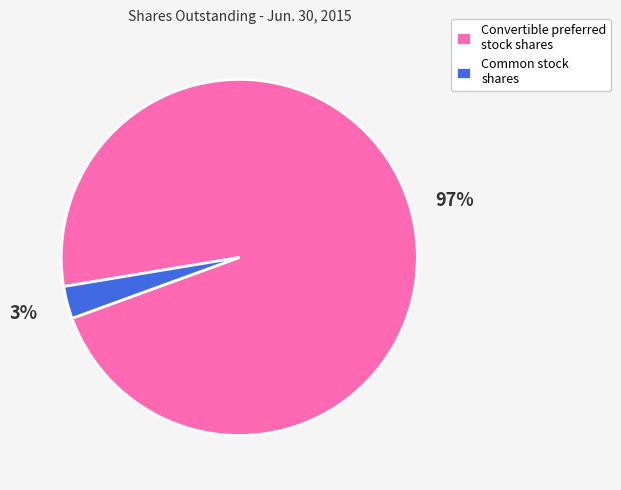

To the nearest percent, what percentage of the pie is Common stock shares?

3%